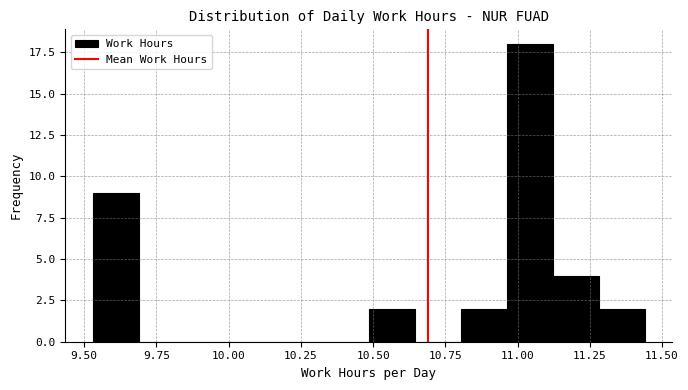

Read against the x-axis, roughly where is the centre of the tallest bar?

11.05